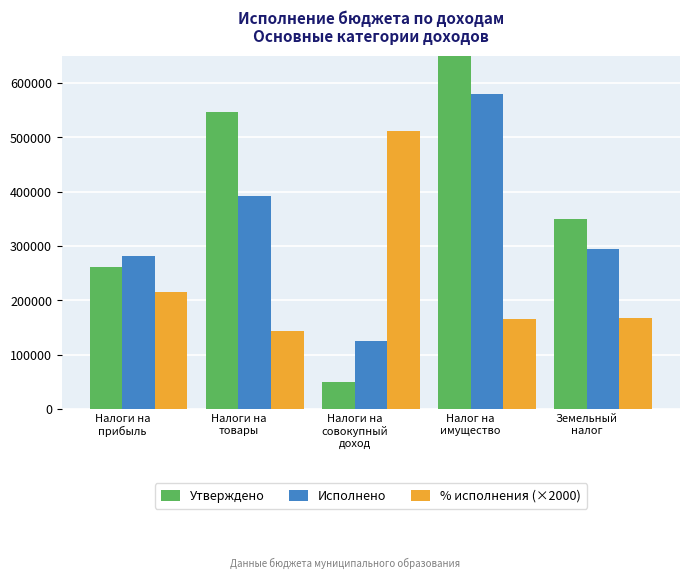

The Утверждено series shows 25295.3 at Налоги на
совокупный
доход. True or false?

False